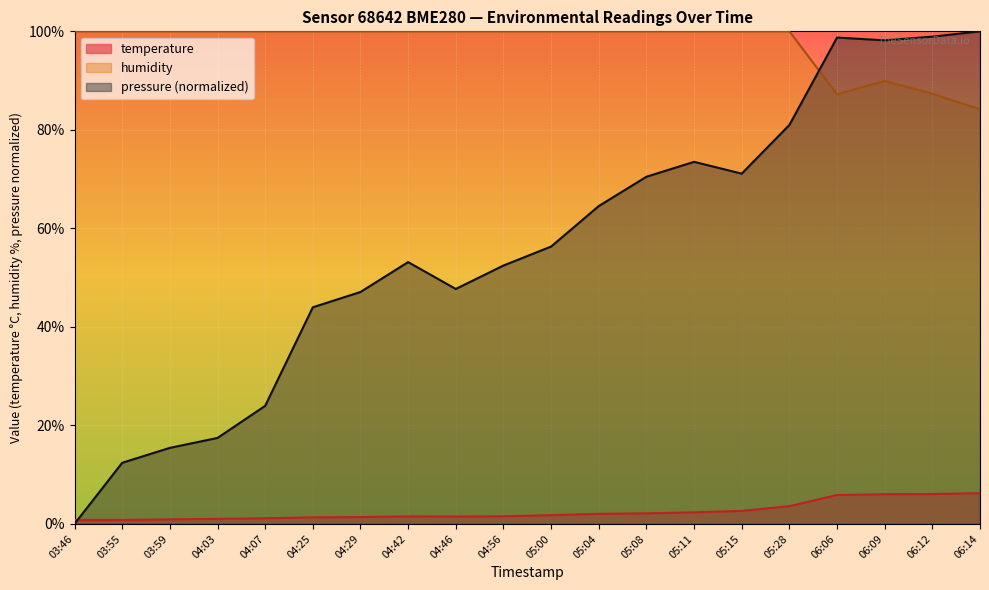

Rank the categories by pressure value from highest to lowest.

06:14, 06:12, 06:06, 06:09, 05:28, 05:11, 05:15, 05:08, 05:04, 05:00, 04:42, 04:56, 04:46, 04:29, 04:25, 04:07, 04:03, 03:59, 03:55, 03:46